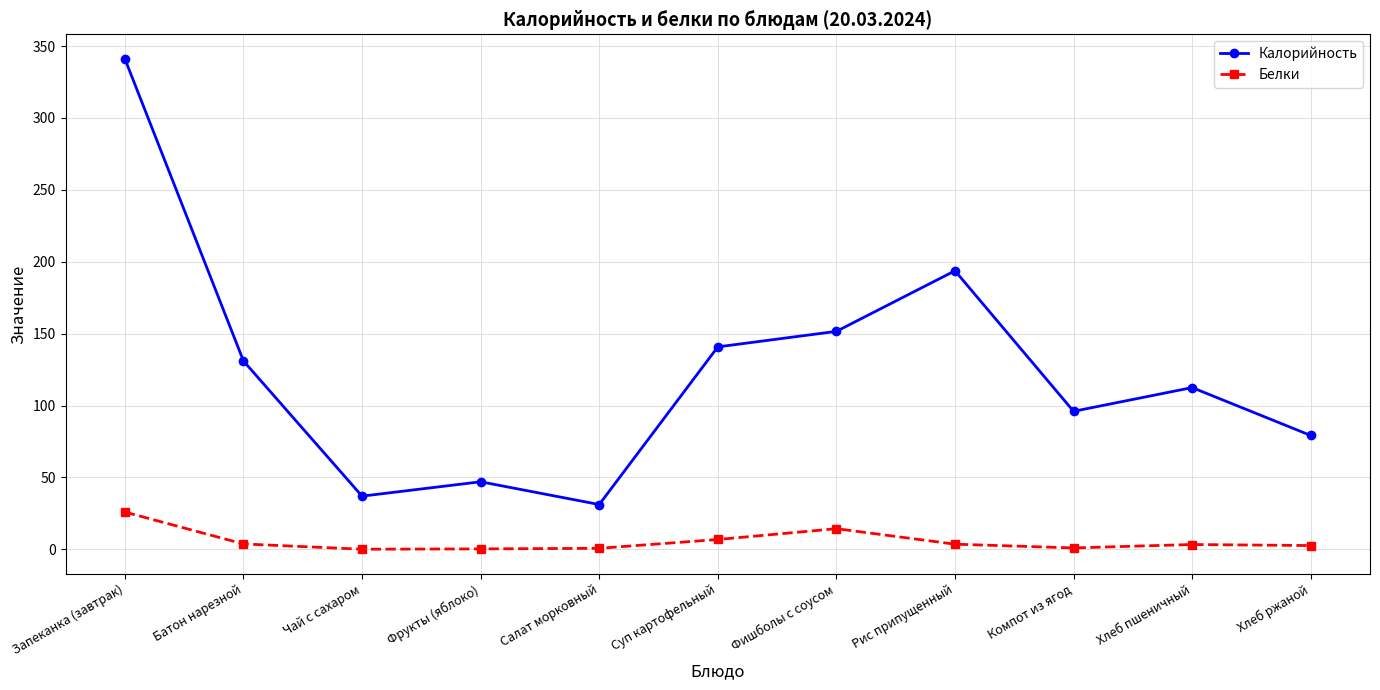

Is this an area chart (filled region under the line)?

No